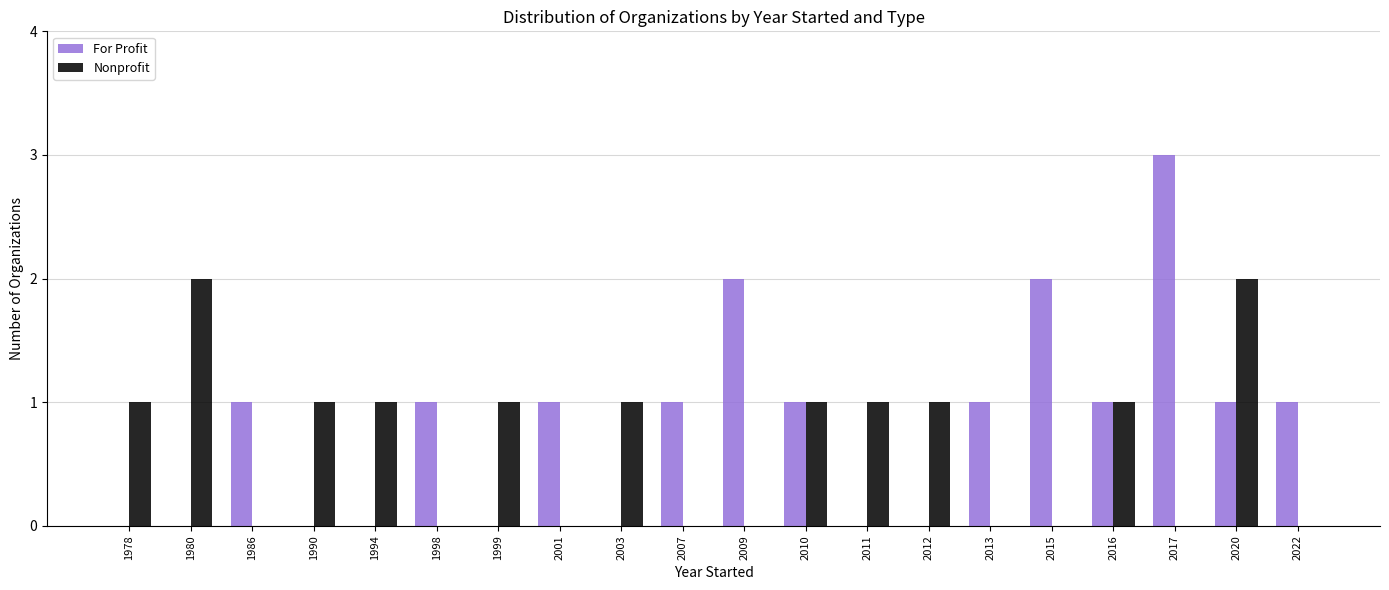

Is the value of For Profit at 1998 greater than the value of Nonprofit at 2013?

Yes